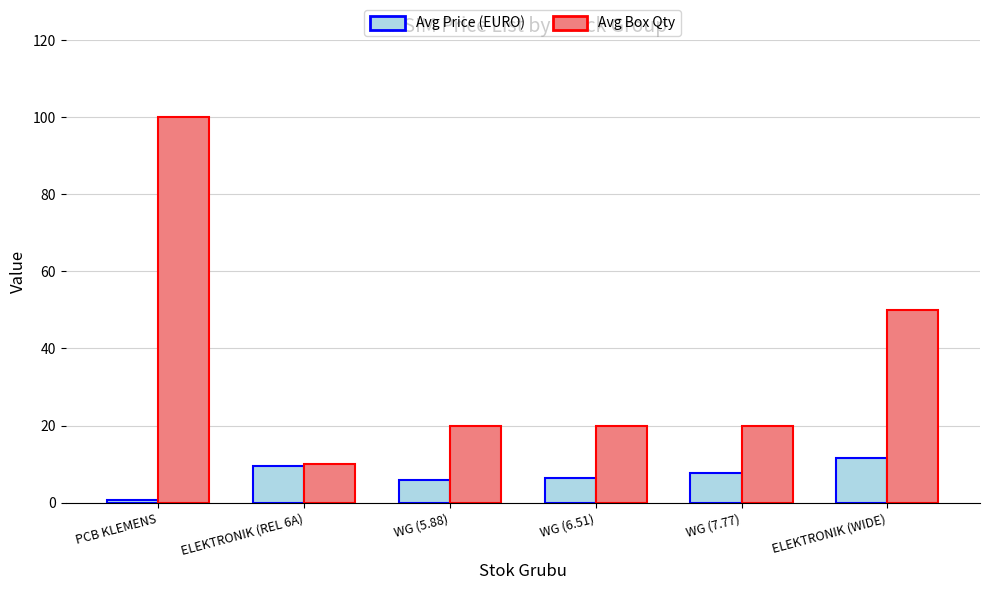

How many groups of bars are there?

6